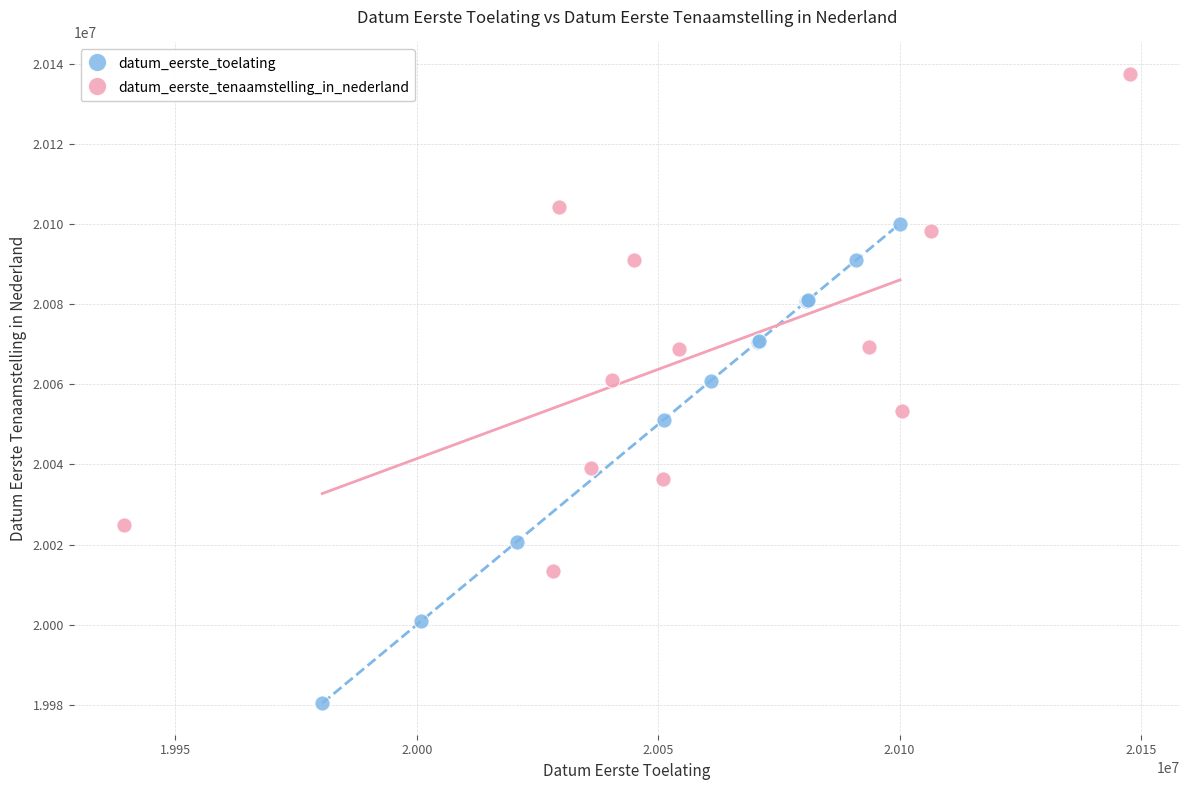

Which series reaches the minimum Y coordinate?

datum_eerste_toelating